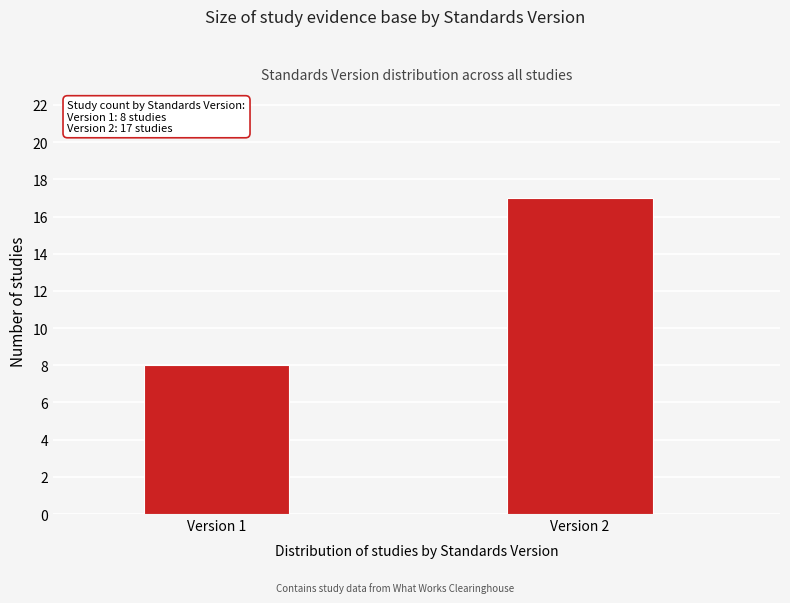

Reading left to right, extract all data points from this chart.

Version 1=8	Version 2=17